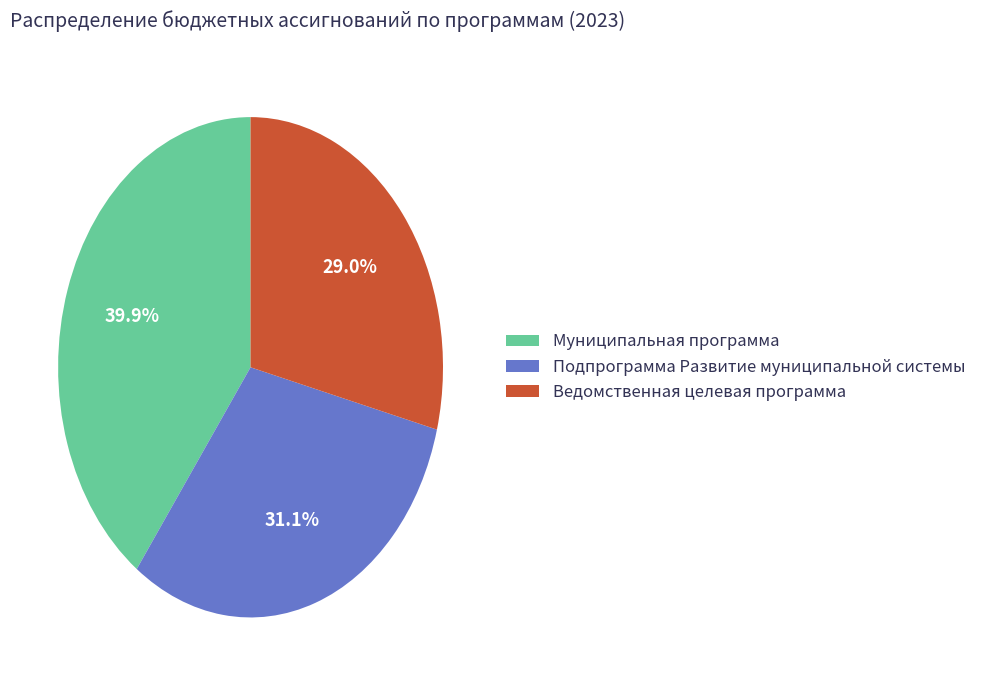

To the nearest percent, what portion does Ведомственная целевая программа represent?

29%